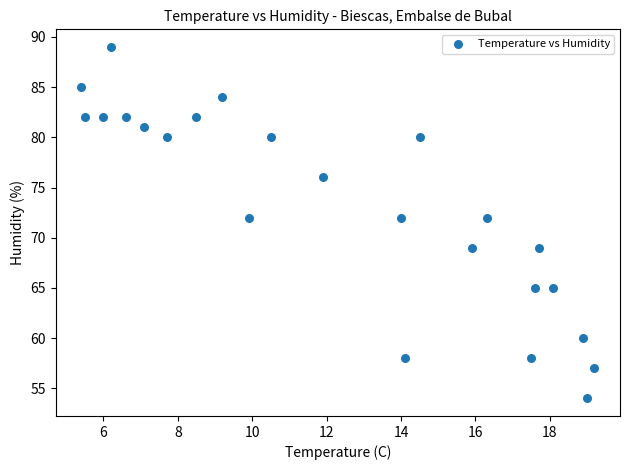

What is the range of Y values (max minus min)?

35